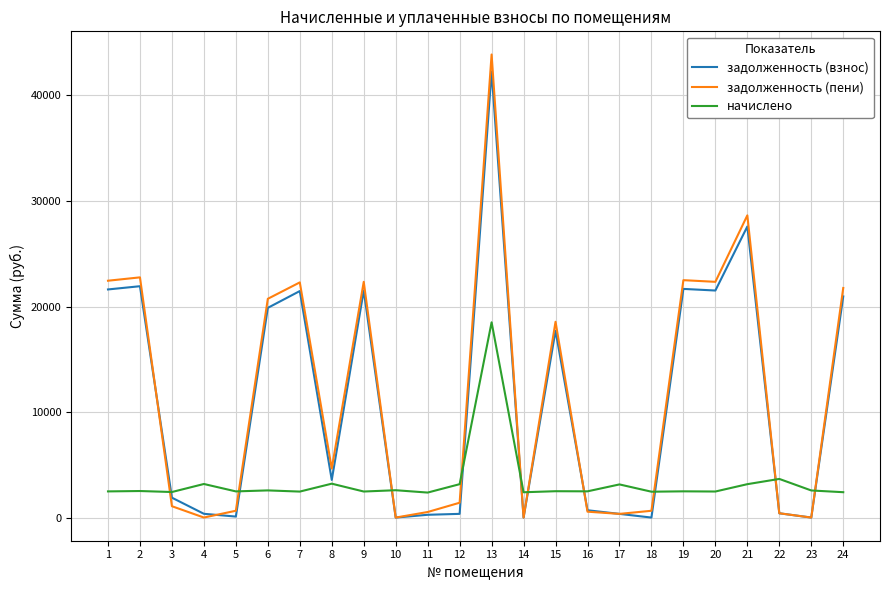

What is the highest value of the начислено series?

18505.2